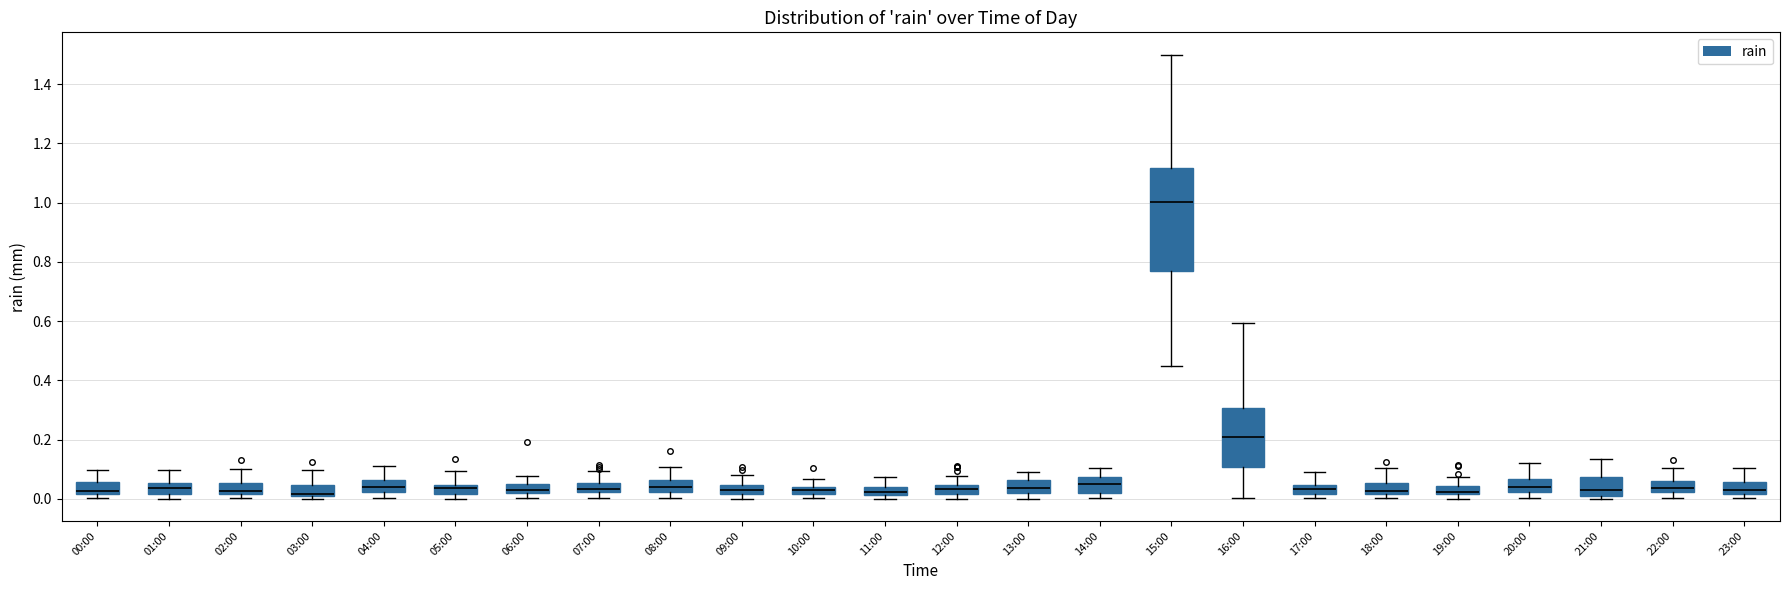

Which box has the highest median line?

15:00